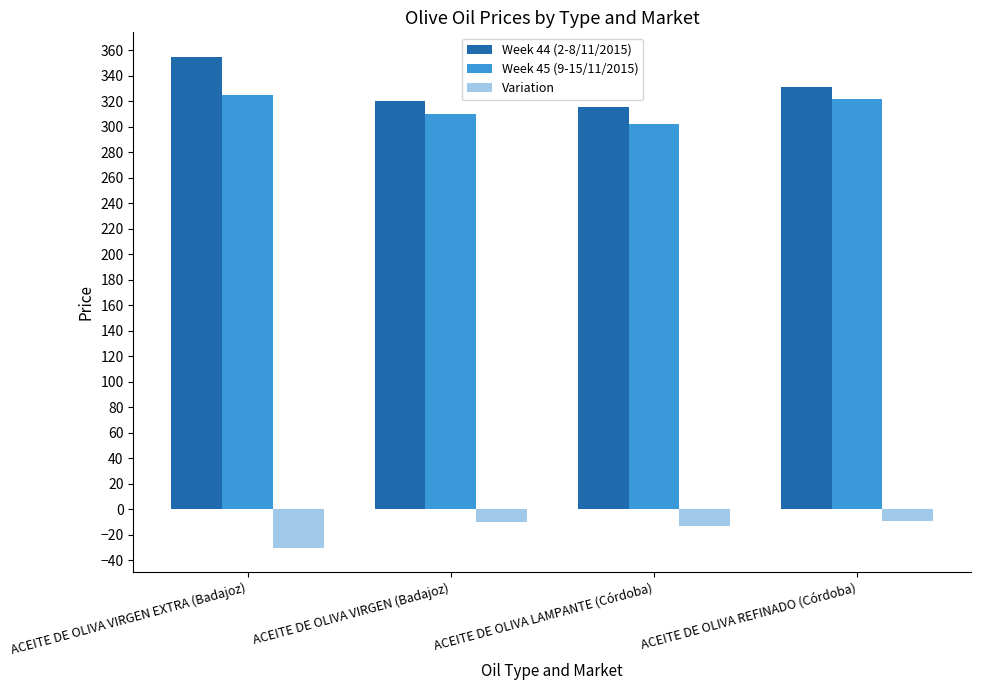

True or false: Week 45 (9-15/11/2015) has a value of 195.5 at ACEITE DE OLIVA REFINADO (Córdoba).

False